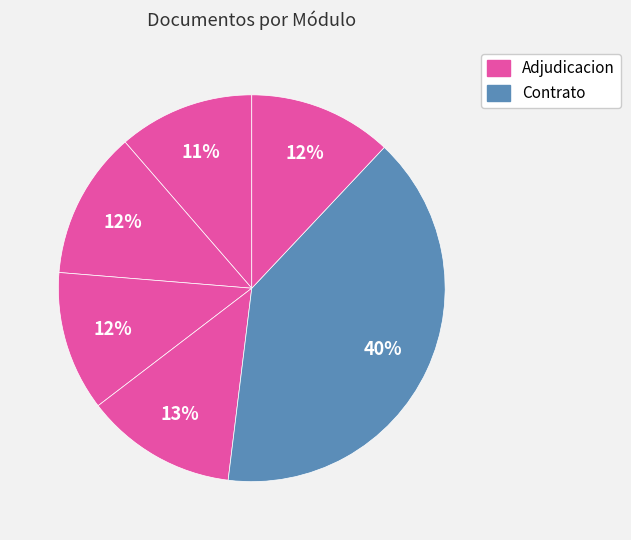

How many segments does this pie chart have?

6